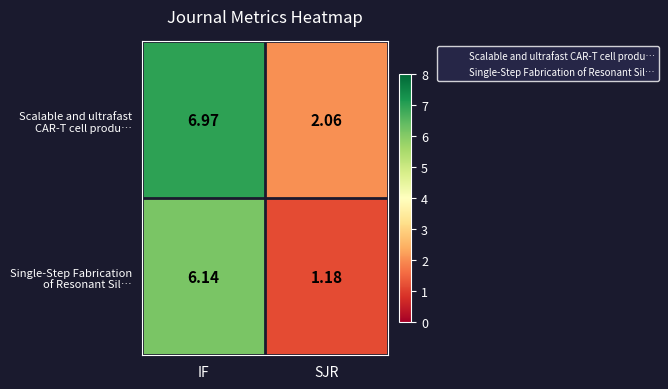

Which label corresponds to the smallest value in the chart?

SJR